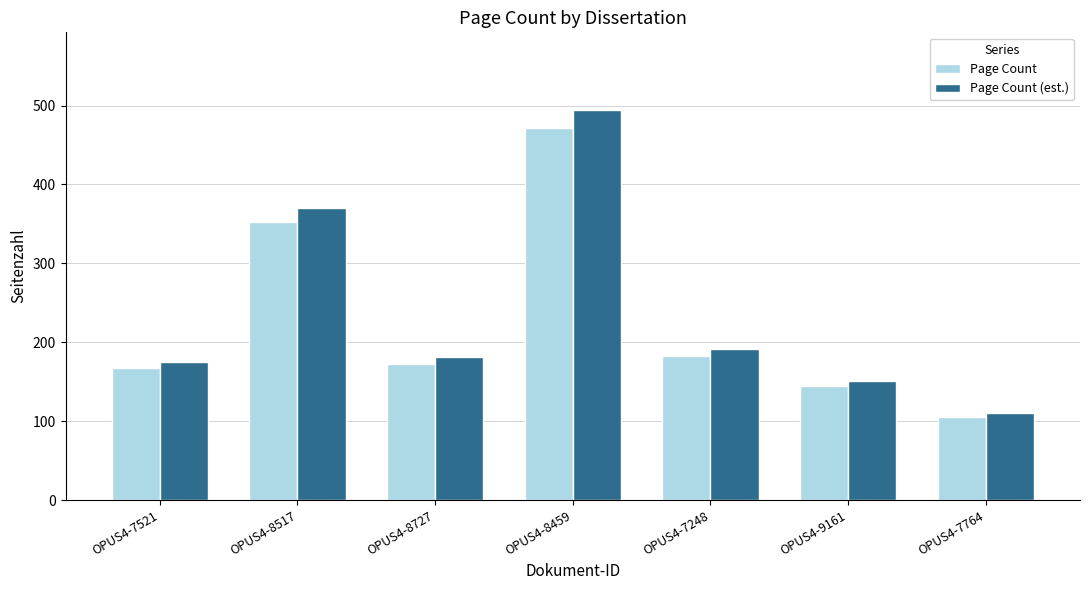

How many bars are there in each group?

2